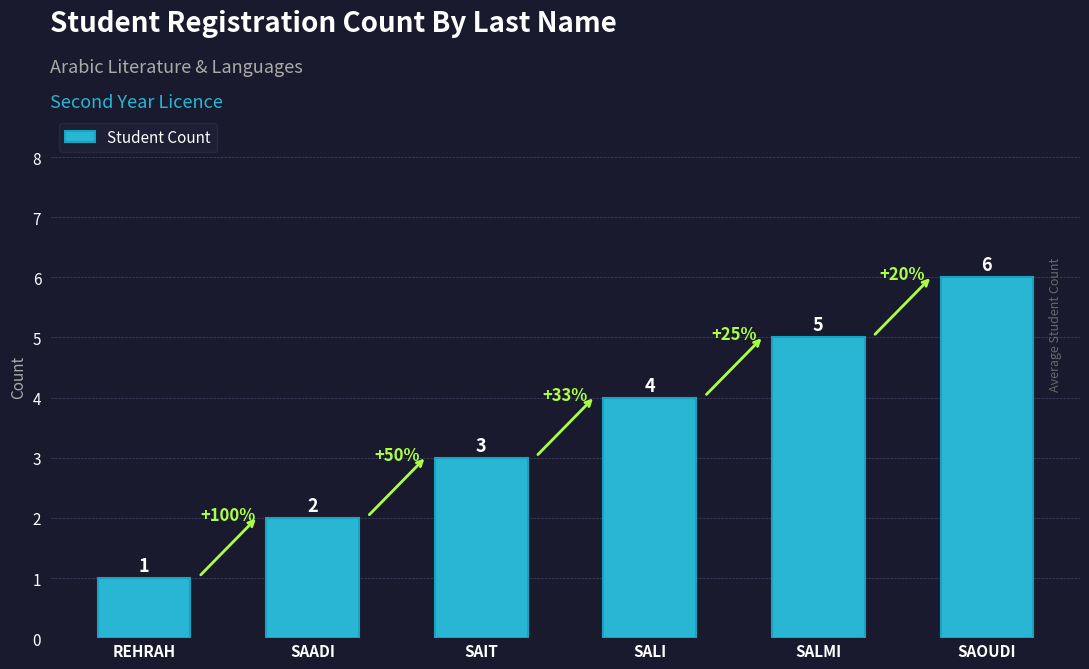

What is the smallest value displayed?

1